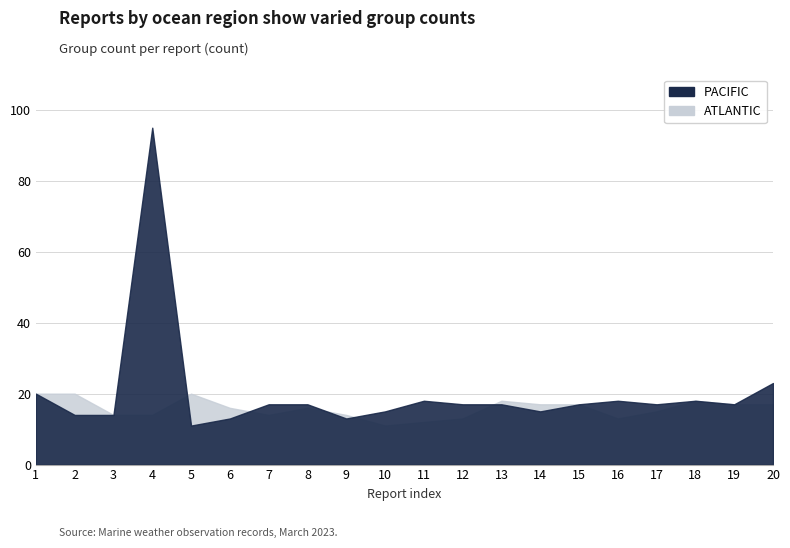

At which category is the sum across all series the highest?

4